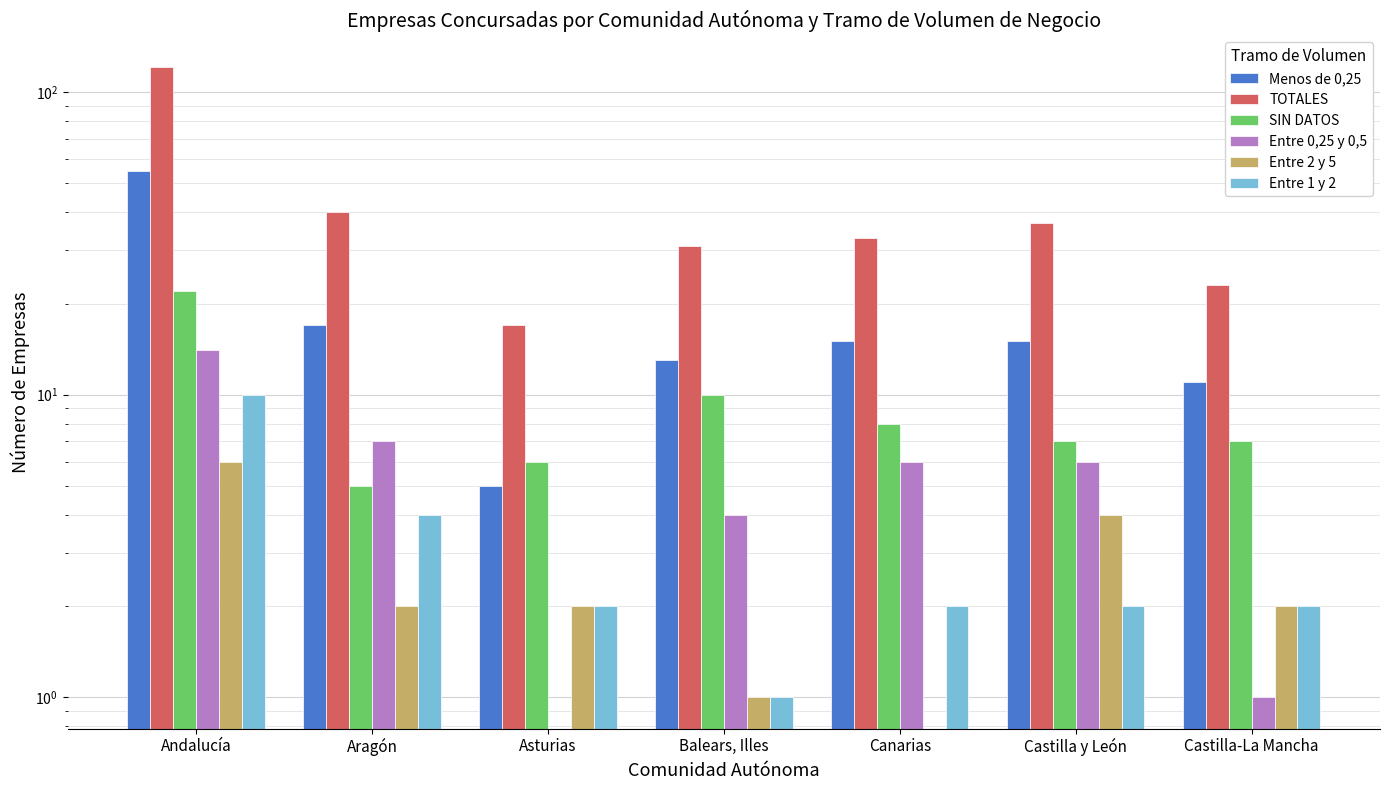

What are all the series names shown in the legend?

Menos de 0,25, TOTALES, SIN DATOS, Entre 0,25 y 0,5, Entre 2 y 5, Entre 1 y 2